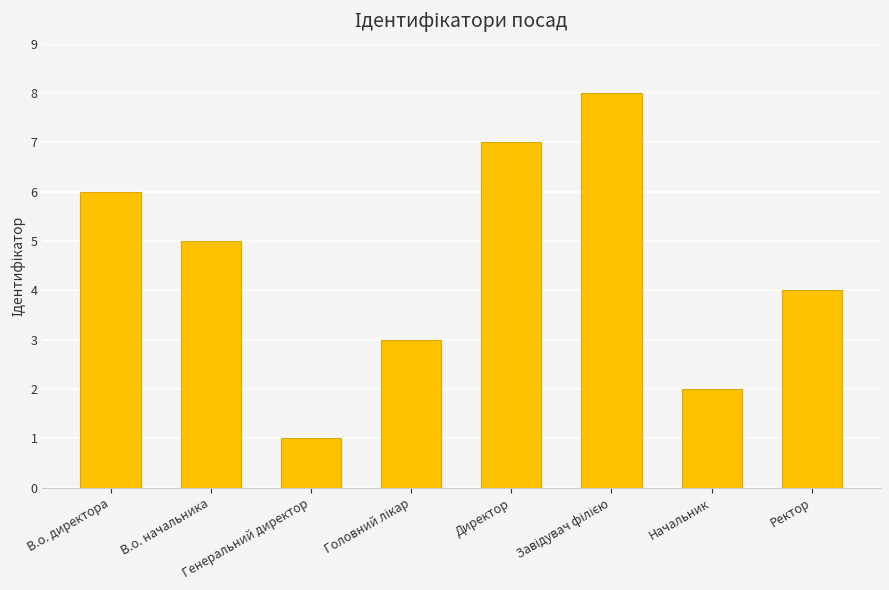

What is the difference between the second highest and minimum values?

6